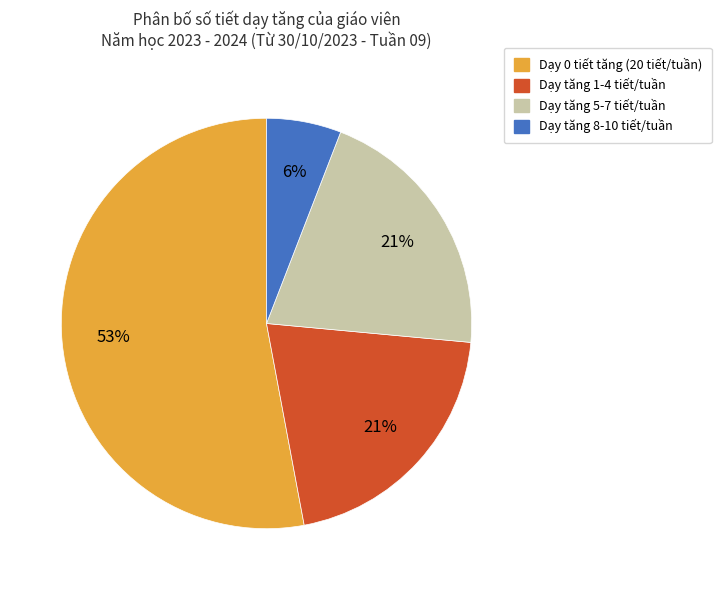

Which category accounts for the majority?

Dạy 0 tiết tăng (20 tiết/tuần)